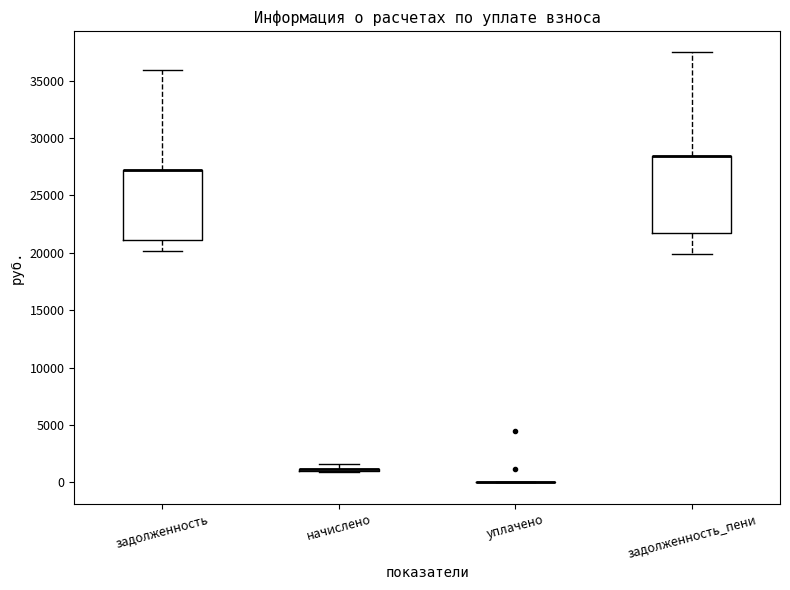

Reading left to right, transcribe this box plot: for each box, give where its median line is, the range the box spans, and where its two whiskers end, as read against the y-axis. The values are not printed on the chart, so give them approximately, as read against the axis.

задолженность: median 27000 (drawn on the box's upper edge), box 21000 to 27000, whiskers 20000 to 36000
начислено: box collapsed to a line at 1000, whiskers 1000 to 1500
уплачено: box collapsed to a line at 0, whiskers 0 to 0
задолженность_пени: median 28500 (drawn on the box's upper edge), box 21500 to 28500, whiskers 20000 to 37500